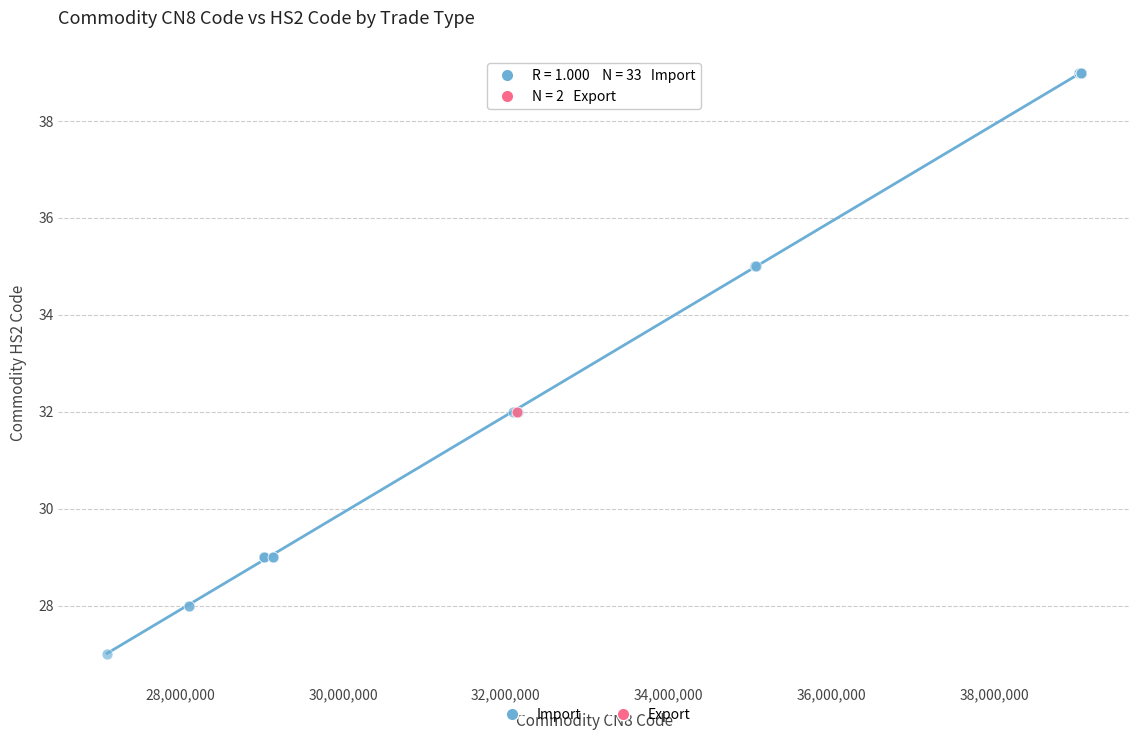

What are all the series names shown in the legend?

Import, Export